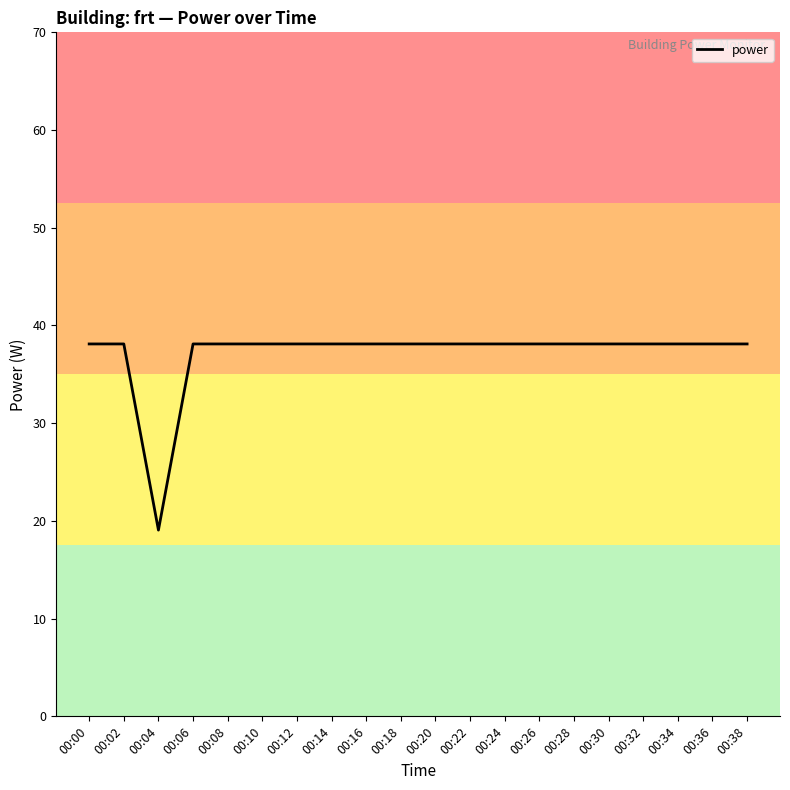

What is the ratio of the value at 00:24 to the value at 00:22?

1.0